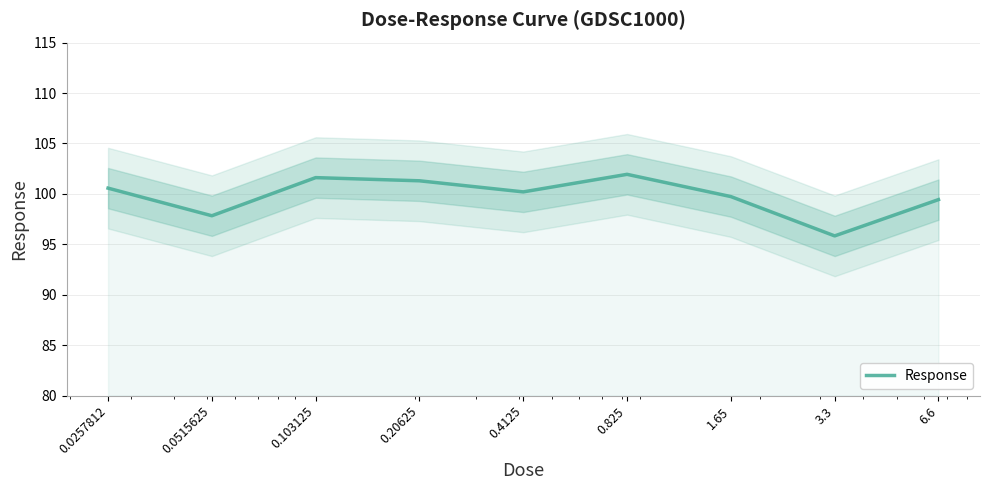

The value at 6.6 is 99.4. True or false?

True